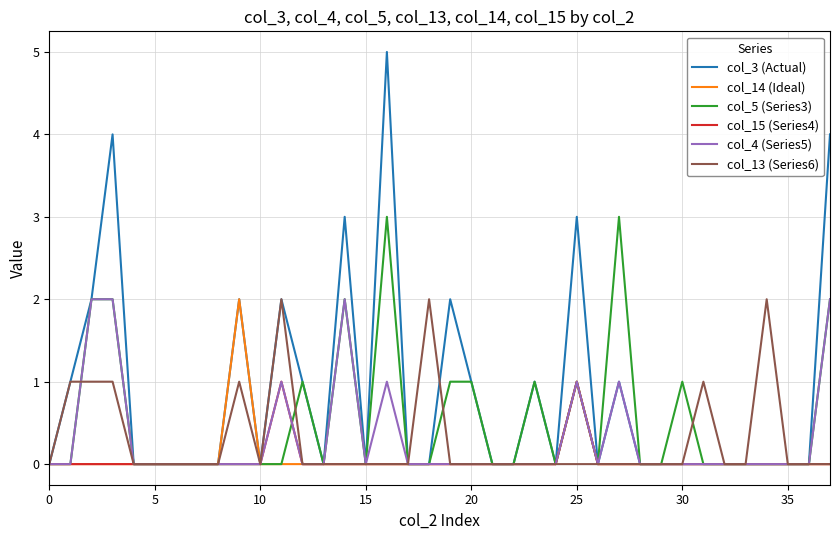

Reading left to right, extract all data points from this chart.

col_3 (Actual): 0	1	2	4	0	0	0	0	0	2	0	2	1	0	3	0	5	0	0	2	1	0	0	1	0	3	0	1	0	0	0	0	0	0	0	0	0	4
col_14 (Ideal): 0	0	0	0	0	0	0	0	0	2	0	0	0	0	0	0	0	0	0	0	0	0	0	0	0	1	0	0	0	0	0	0	0	0	0	0	0	0
col_5 (Series3): 0	0	2	2	0	0	0	0	0	0	0	0	1	0	2	0	3	0	0	1	1	0	0	1	0	1	0	3	0	0	1	0	0	0	0	0	0	2
col_15 (Series4): 0	0	0	0	0	0	0	0	0	0	0	1	0	0	0	0	0	0	0	0	0	0	0	0	0	1	0	0	0	0	0	0	0	0	0	0	0	0
col_4 (Series5): 0	0	2	2	0	0	0	0	0	0	0	1	0	0	2	0	1	0	0	0	0	0	0	0	0	1	0	1	0	0	0	0	0	0	0	0	0	2
col_13 (Series6): 0	1	1	1	0	0	0	0	0	1	0	2	0	0	0	0	0	0	2	0	0	0	0	0	0	0	0	0	0	0	0	1	0	0	2	0	0	0